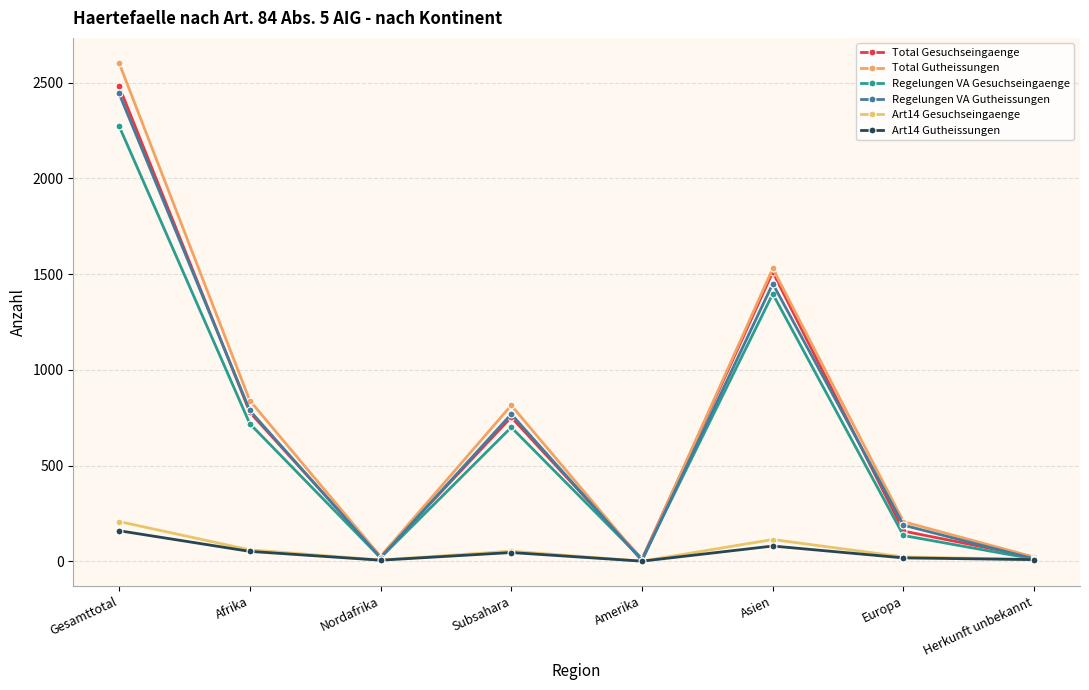

What is the sum of the Total Gesuchseingaenge values at Subsahara and Amerika?

765